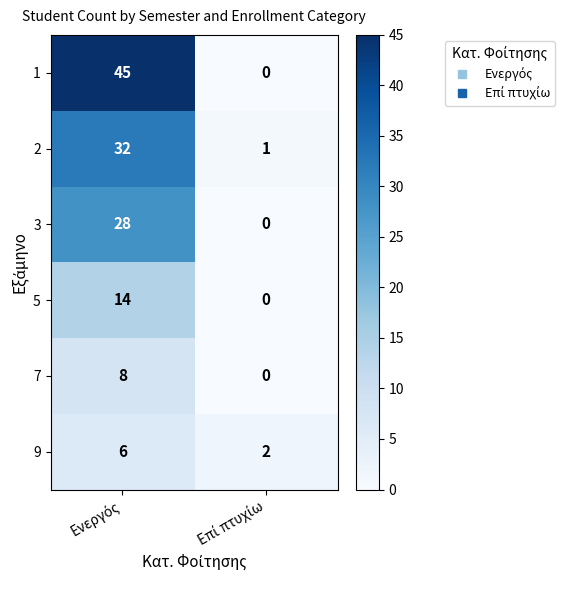

List the series in order of their peak value, highest first.

1, 2, 3, 5, 7, 9